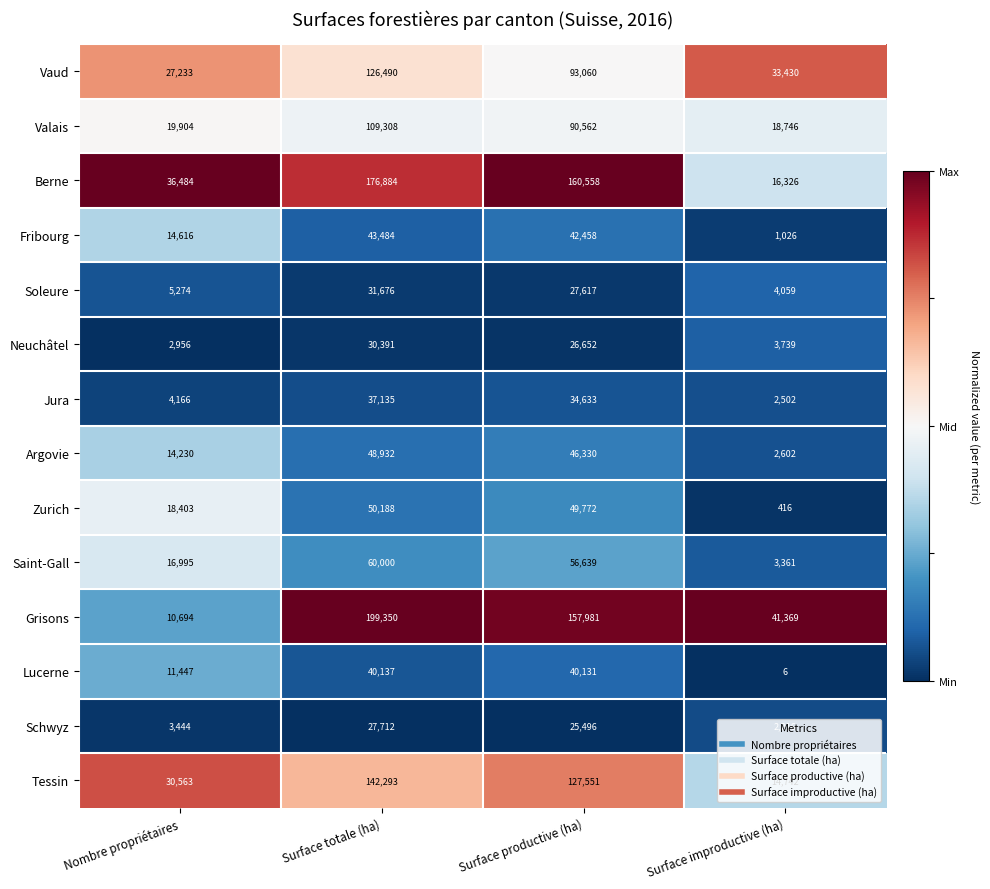

Which series changed the most between Nombre propriétaires and Surface productive (ha)?

Grisons